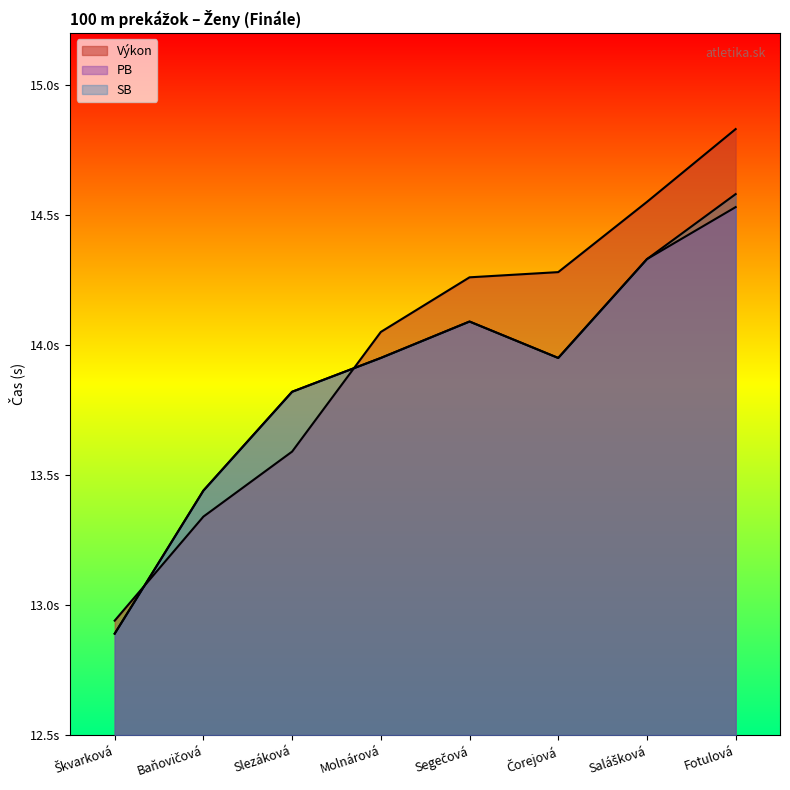

What is the spread (max minus min) of values at Fotulová?

0.3